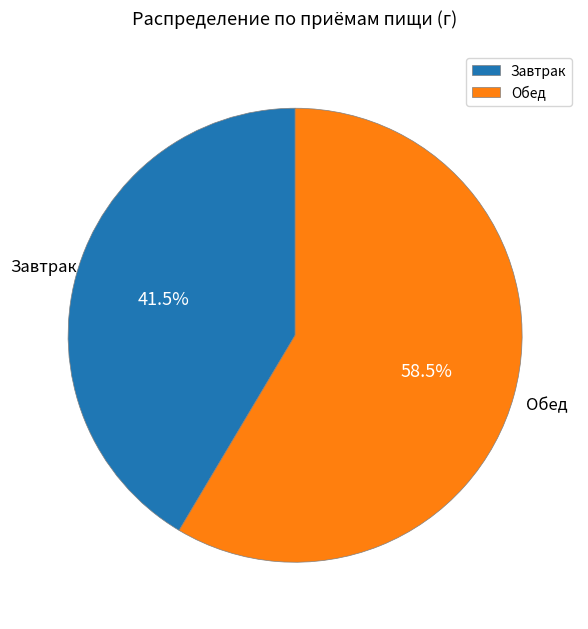

Rank the categories by value from highest to lowest.

Обед, Завтрак